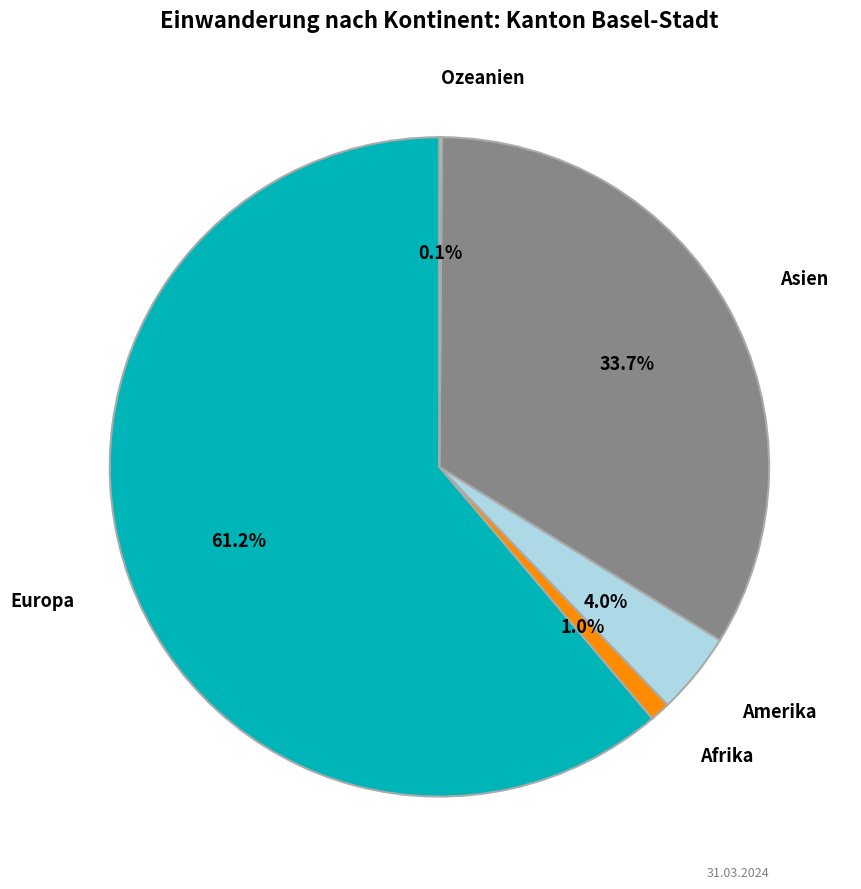

Which category has the biggest portion of the pie?

Europa